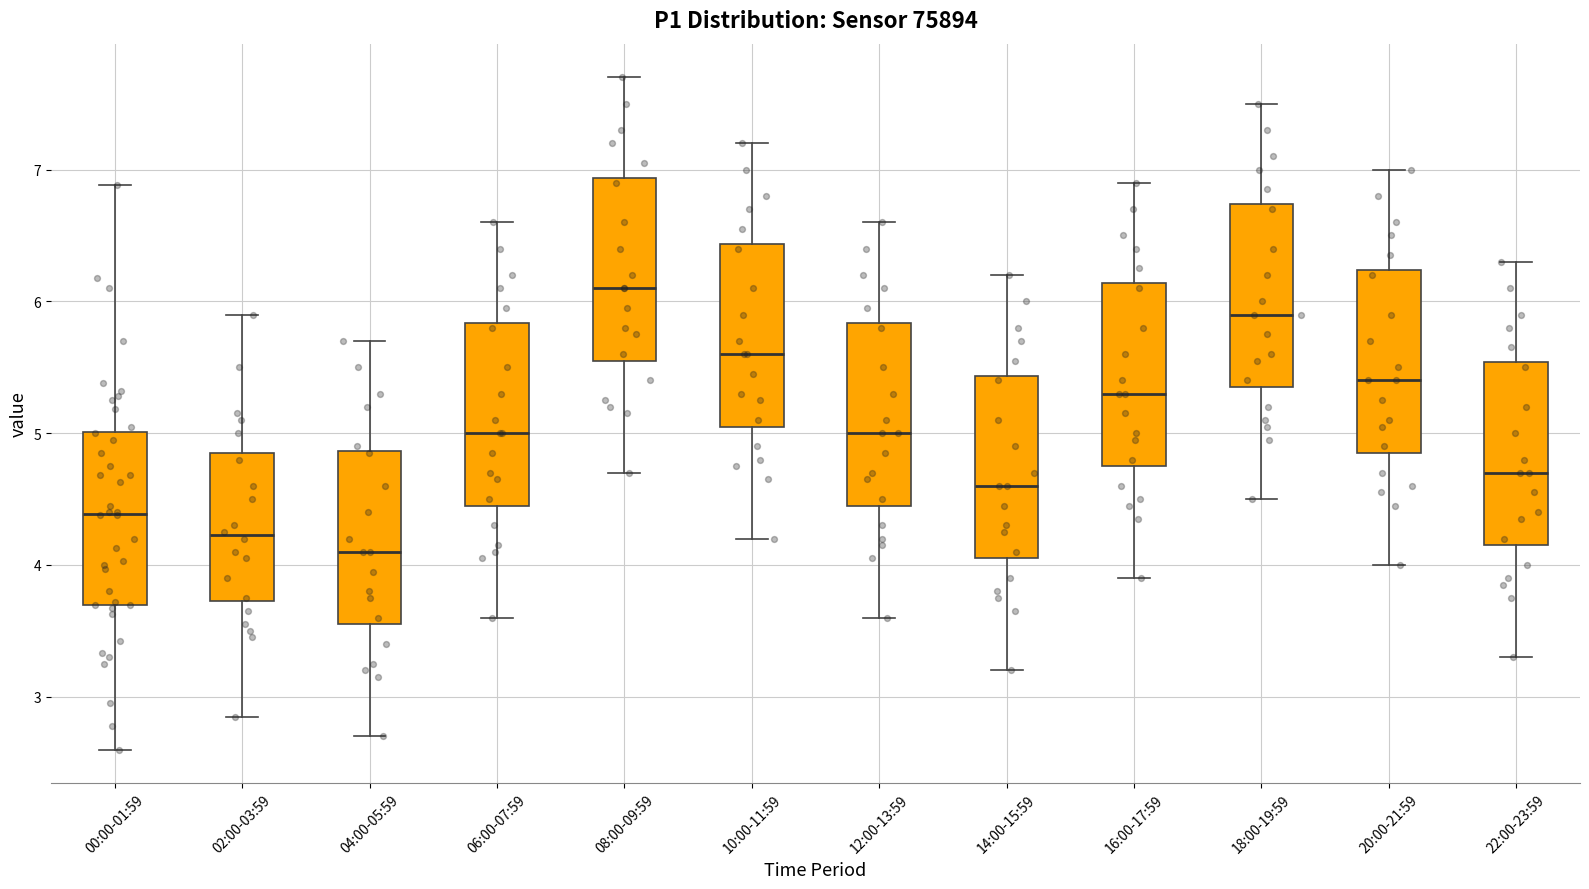

Reading left to right, read every box against the y-axis: the position of its median line, the range the box covers, and the ends of its whiskers. The values are not printed on the chart, so give them approximately, as read against the axis.

00:00-01:59: median 4.4, box 3.7 to 5.0, whiskers 2.6 to 6.9
02:00-03:59: median 4.2, box 3.7 to 4.9, whiskers 2.9 to 5.9
04:00-05:59: median 4.1, box 3.6 to 4.9, whiskers 2.7 to 5.7
06:00-07:59: median 5.0, box 4.5 to 5.8, whiskers 3.6 to 6.6
08:00-09:59: median 6.1, box 5.6 to 6.9, whiskers 4.7 to 7.7
10:00-11:59: median 5.6, box 5.1 to 6.4, whiskers 4.2 to 7.2
12:00-13:59: median 5.0, box 4.5 to 5.8, whiskers 3.6 to 6.6
14:00-15:59: median 4.6, box 4.1 to 5.4, whiskers 3.2 to 6.2
16:00-17:59: median 5.3, box 4.8 to 6.1, whiskers 3.9 to 6.9
18:00-19:59: median 5.9, box 5.4 to 6.7, whiskers 4.5 to 7.5
20:00-21:59: median 5.4, box 4.9 to 6.2, whiskers 4.0 to 7.0
22:00-23:59: median 4.7, box 4.2 to 5.5, whiskers 3.3 to 6.3